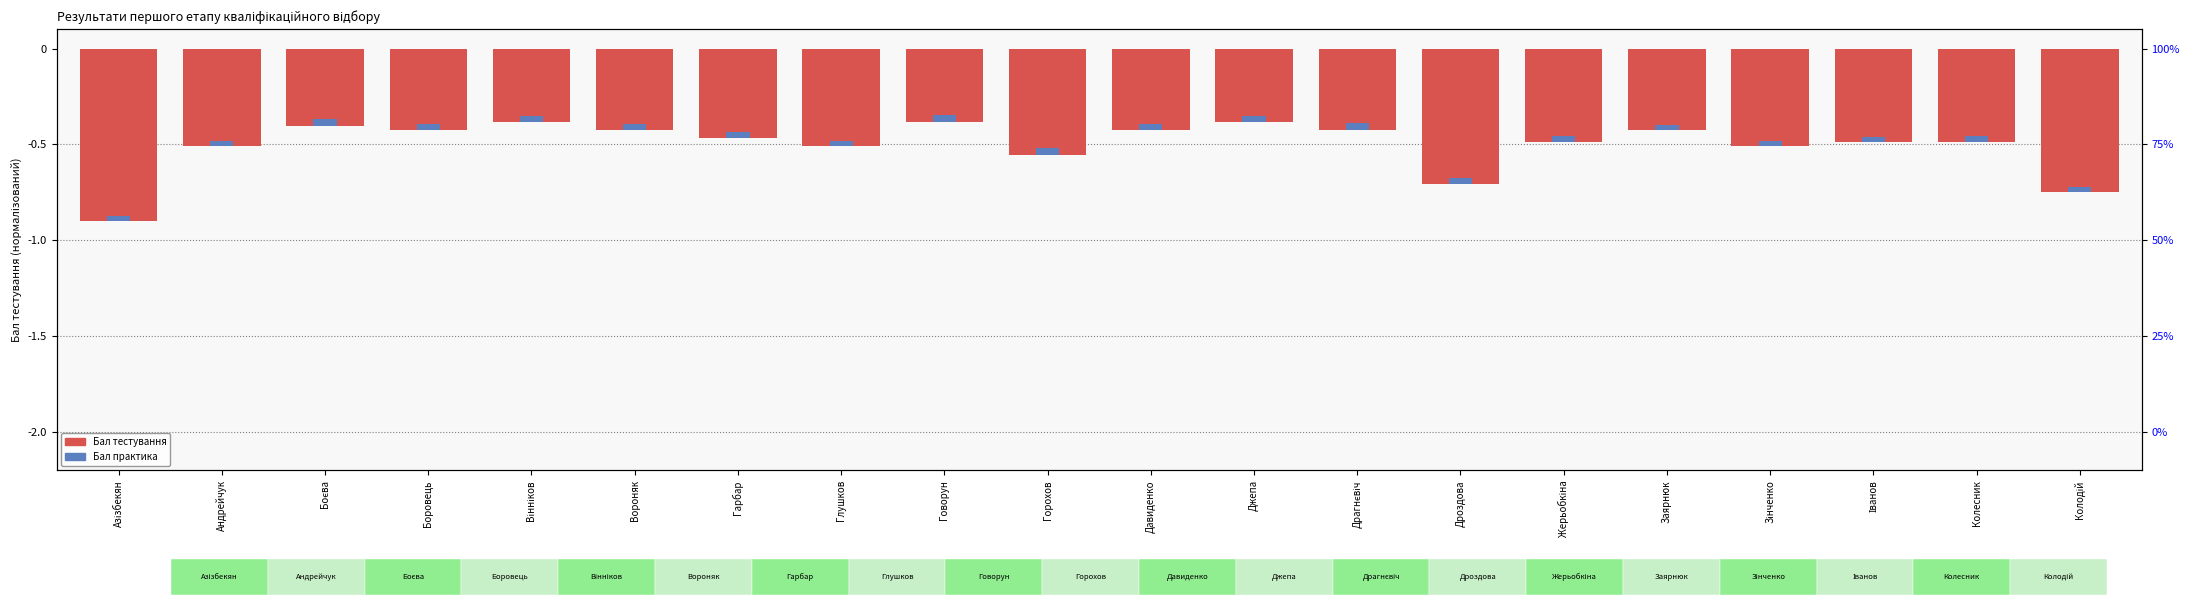

What is the total value across all series at Дроздова?

-0.7